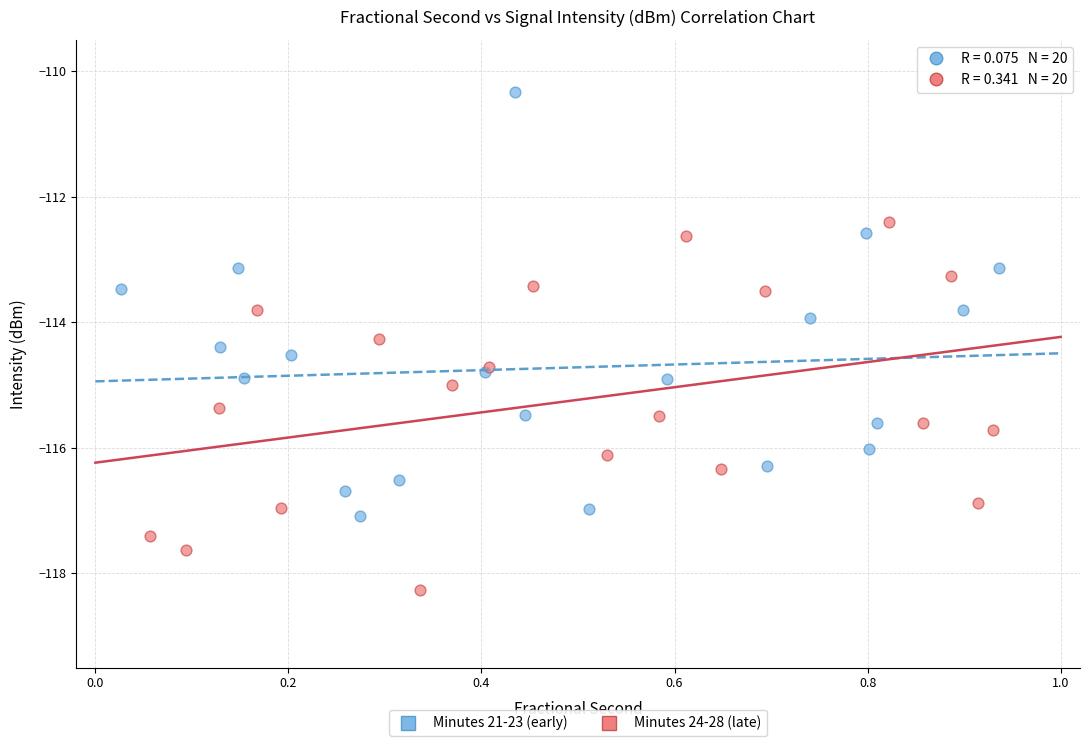

Which series has the widest spread of Y values?

Minutes 21-23 (early)